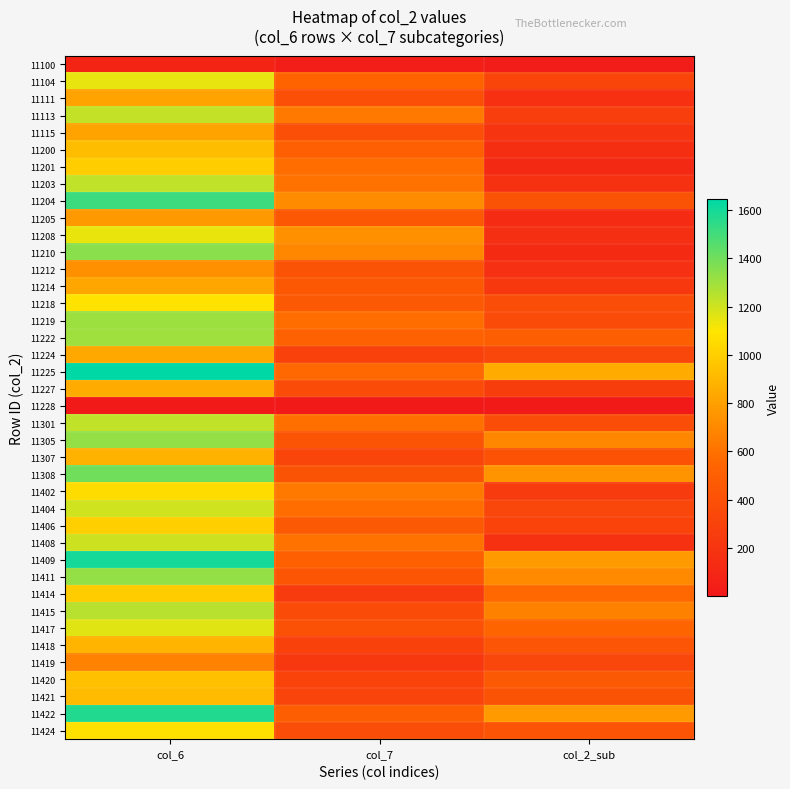

Which has a higher value, col_2_sub or col_7?

col_7